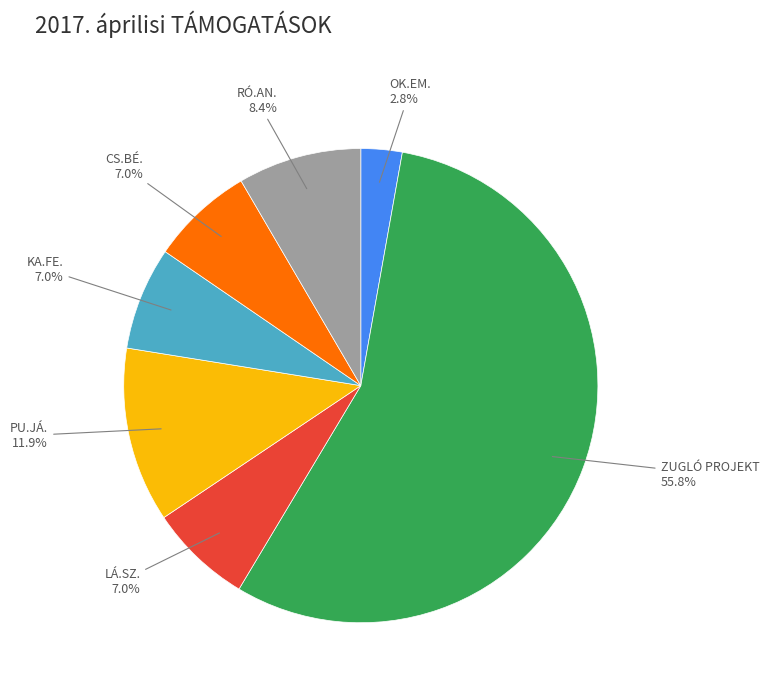

Between KA.FE. and PU.JÁ., which is larger?

PU.JÁ.